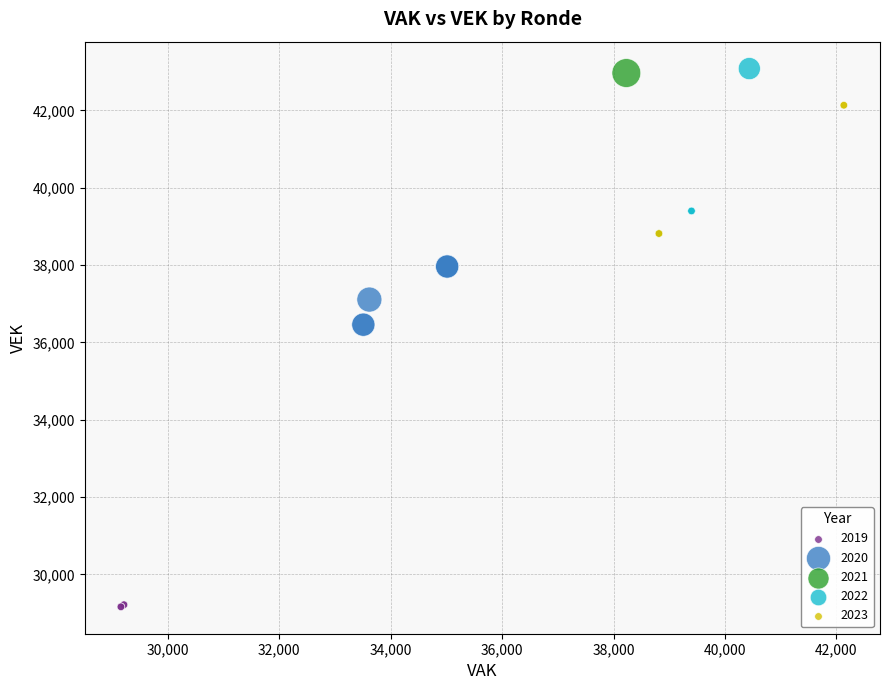

Which series contains the lowest Y value?

2019